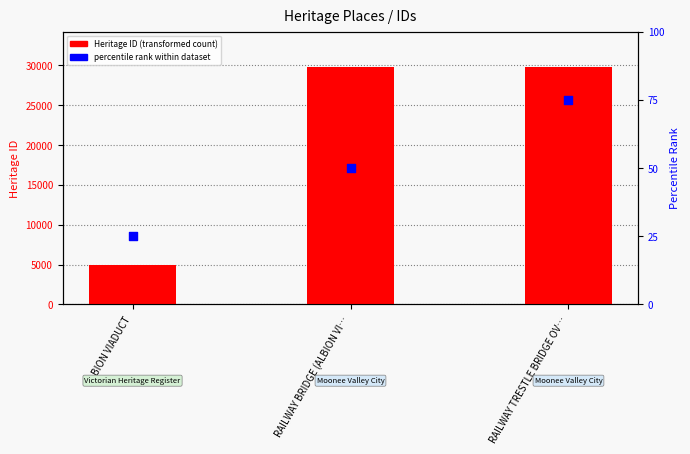

Is the value of percentile rank within dataset at ALBION VIADUCT greater than the value of Heritage ID (transformed count) at RAILWAY BRIDGE (ALBION VI…?

No